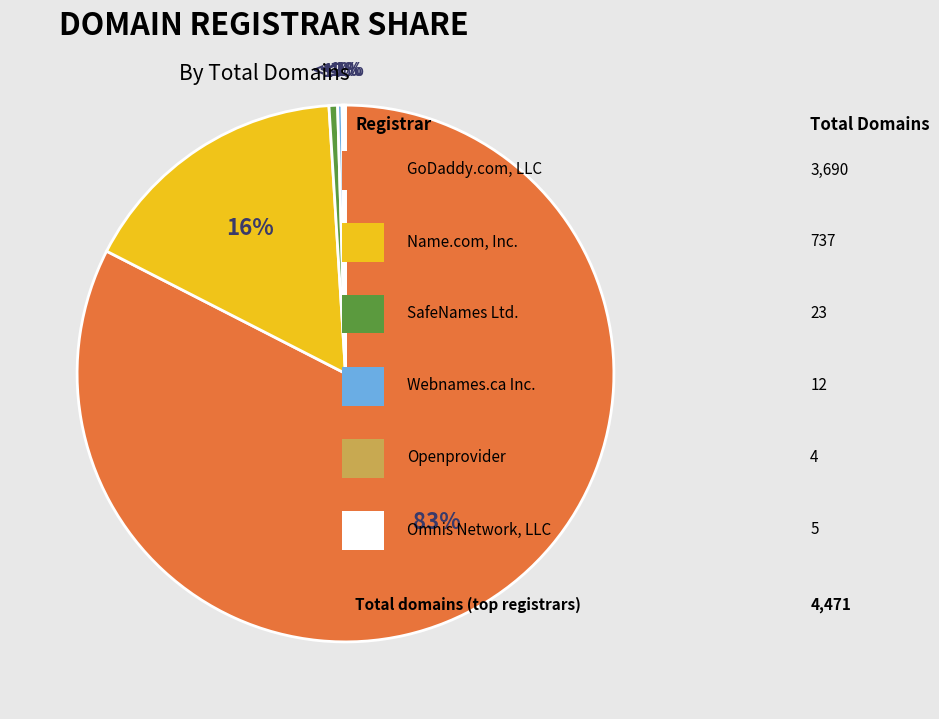

Rank the categories by value from highest to lowest.

GoDaddy.com, LLC, Name.com, Inc., SafeNames Ltd., Webnames.ca Inc., Omnis Network, LLC, Hosting Concepts B.V. d/b/a Openprovider